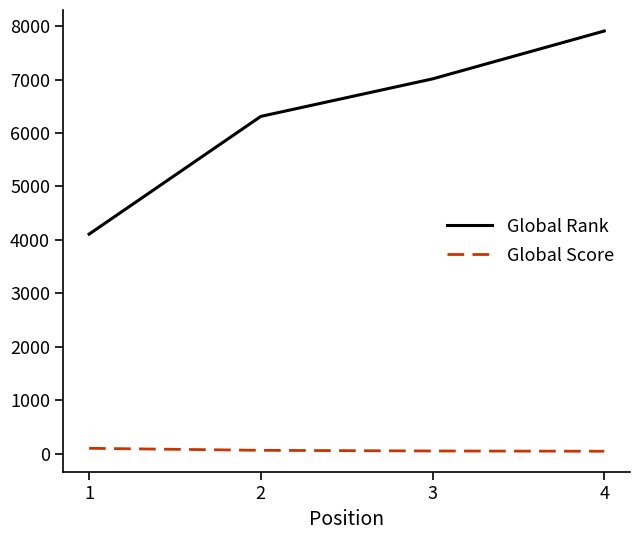

List the series in order of their peak value, lowest first.

Global Score, Global Rank